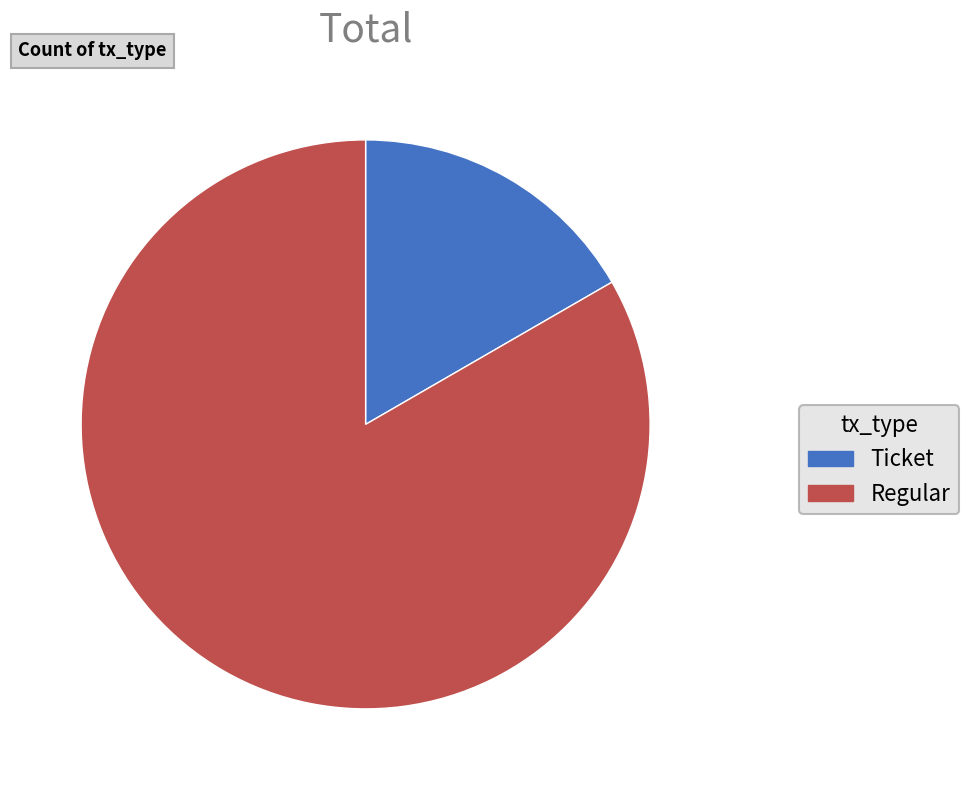

Is it true that Regular is 96% of the pie?

False